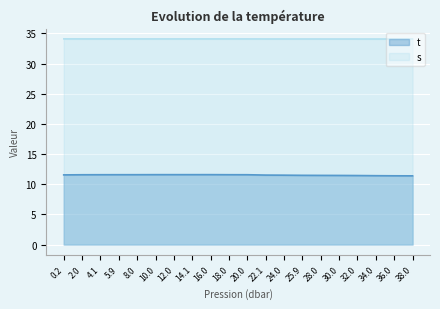

What is the label of the 14th point from the right?

12.0